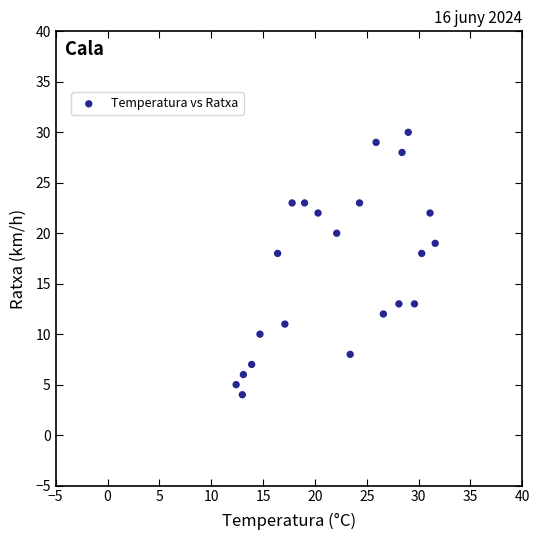

What is the range of Y values (max minus min)?

26